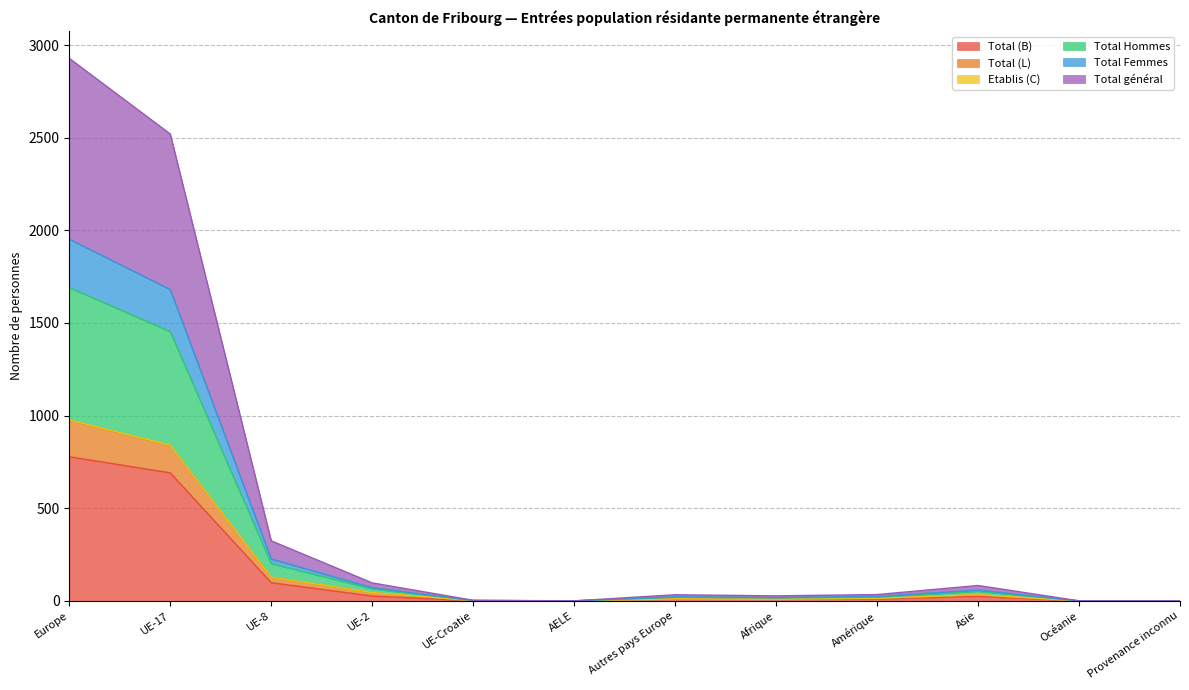

What is the maximum value for Total (B)?

778